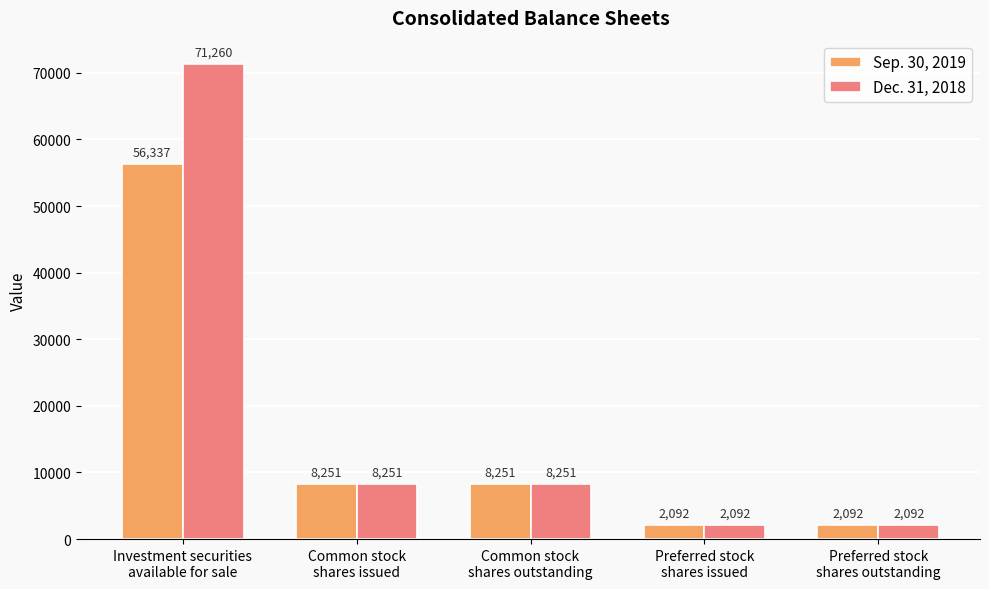

What is the average value of the Sep. 30, 2019 series?

15405